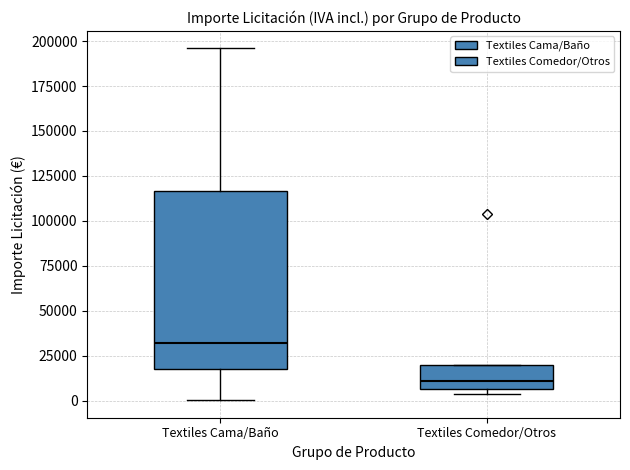

Reading left to right, read every box against the y-axis: the position of its median line, the range the box covers, and the ends of its whiskers. The values are not printed on the chart, so give them approximately, as read against the axis.

Textiles Cama/Baño: median 30000, box 15000 to 115000, whiskers 0 to 195000
Textiles Comedor/Otros: median 10000, box 5000 to 20000, whiskers 5000 (just below the box's lower edge) to 20000